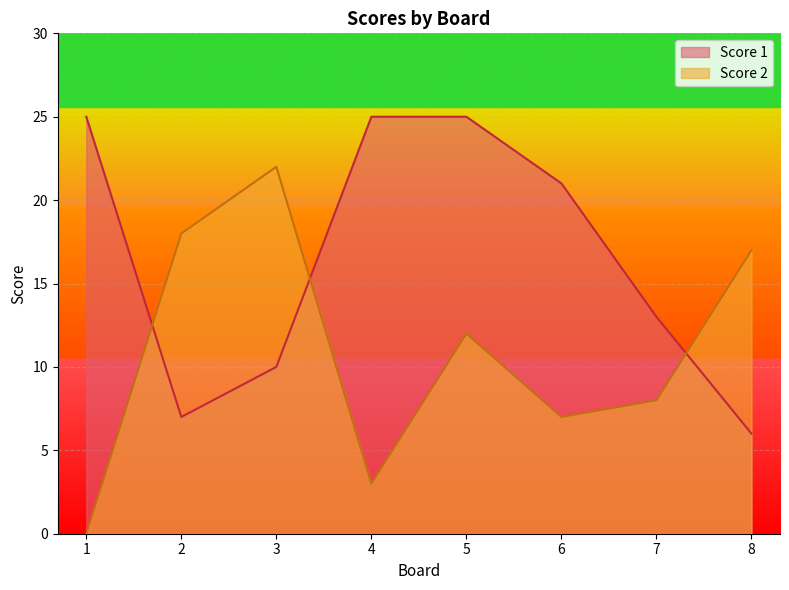

What are all the series names shown in the legend?

Score 1, Score 2